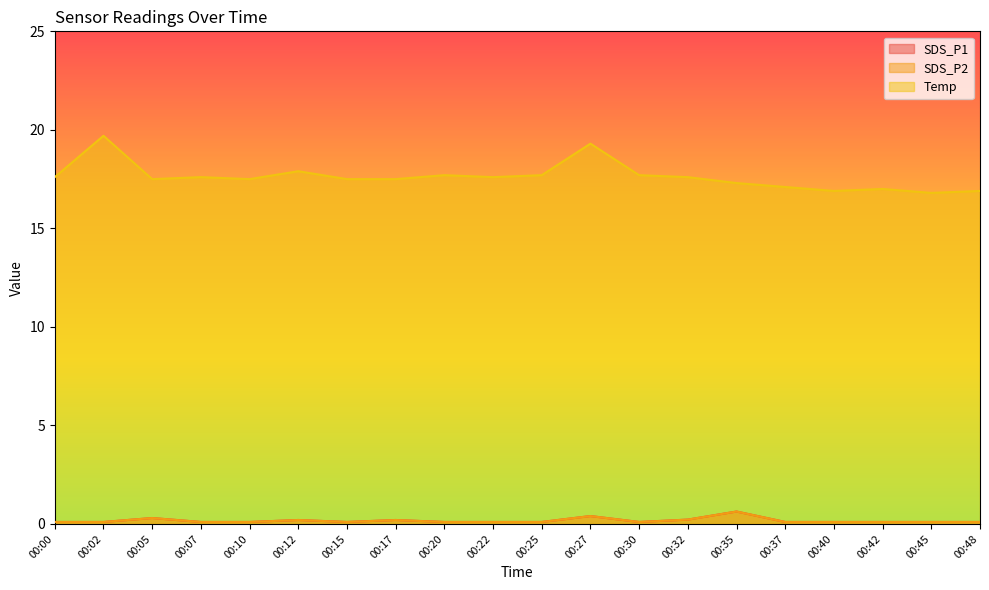

The SDS_P1 series shows 0.2 at 00:02. True or false?

False